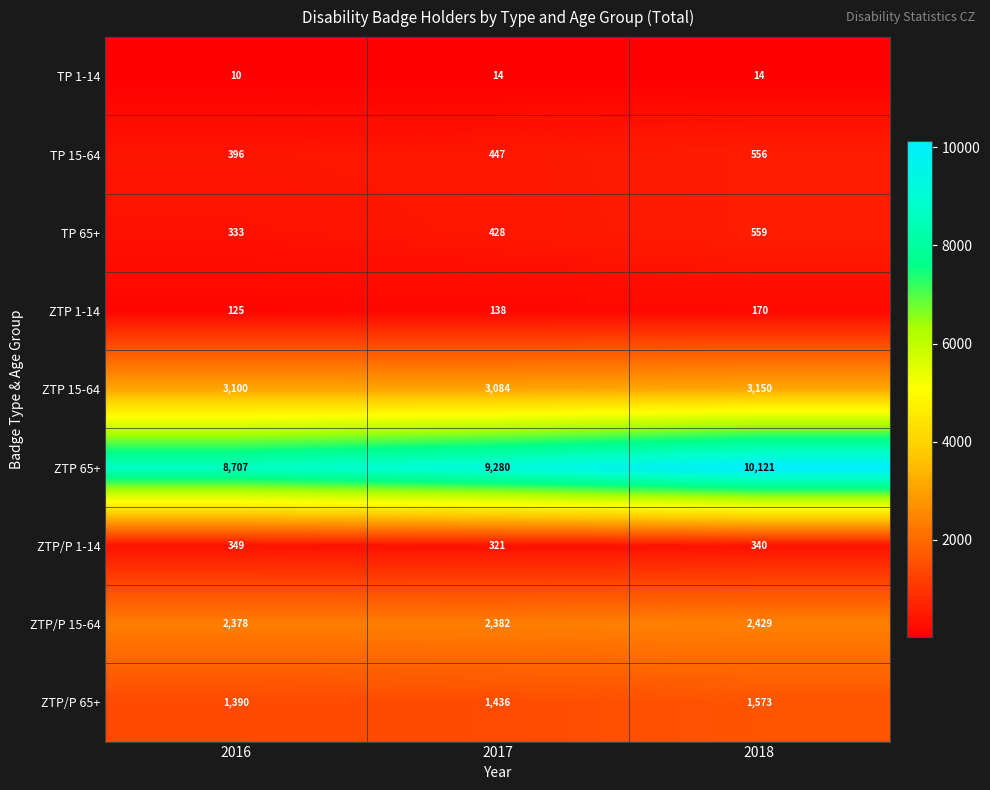

Which category has the lowest value across all series?

2016